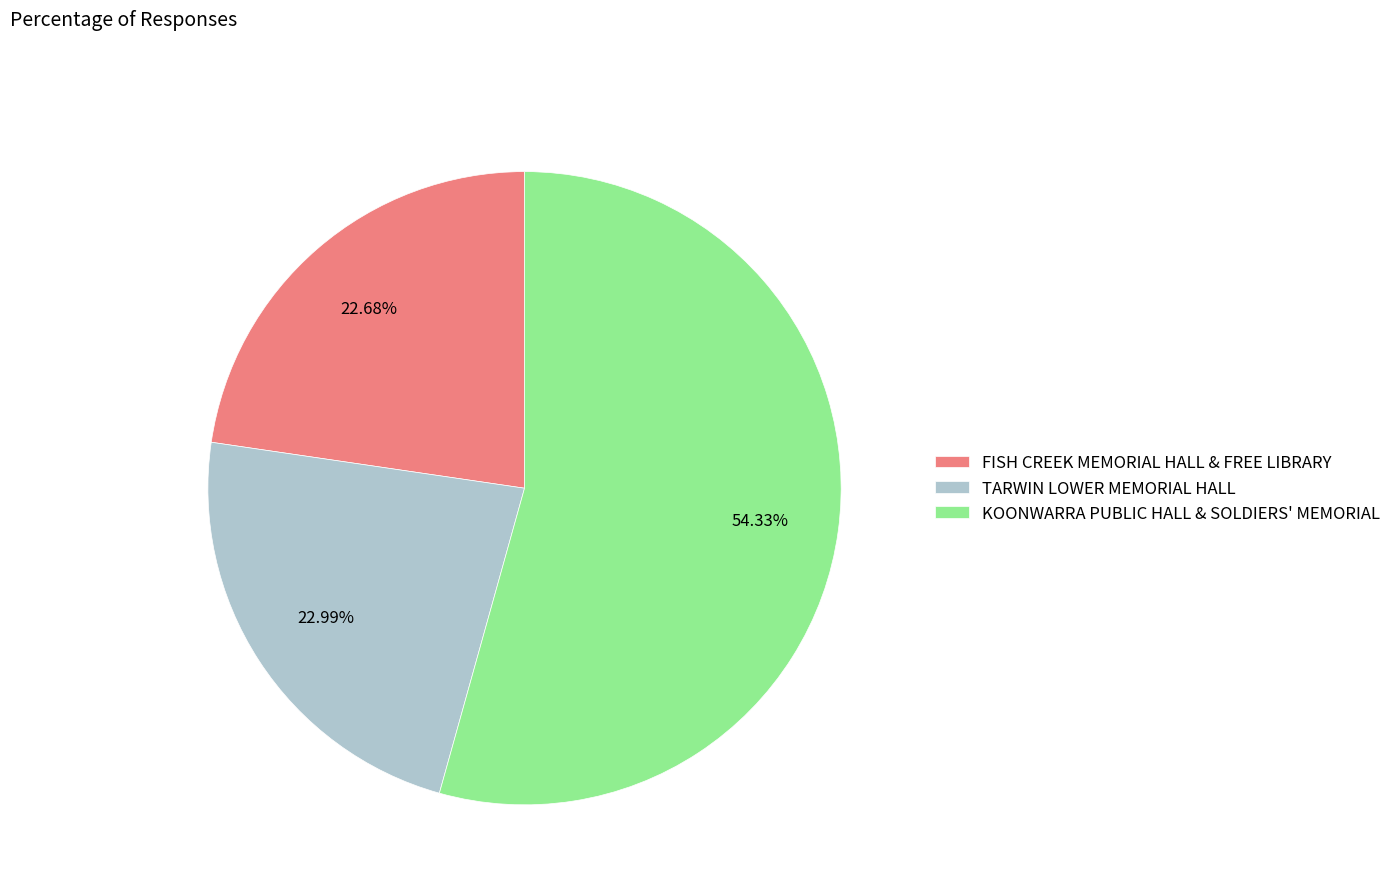

What percentage is the TARWIN LOWER MEMORIAL HALL slice, to the nearest percent?

23%